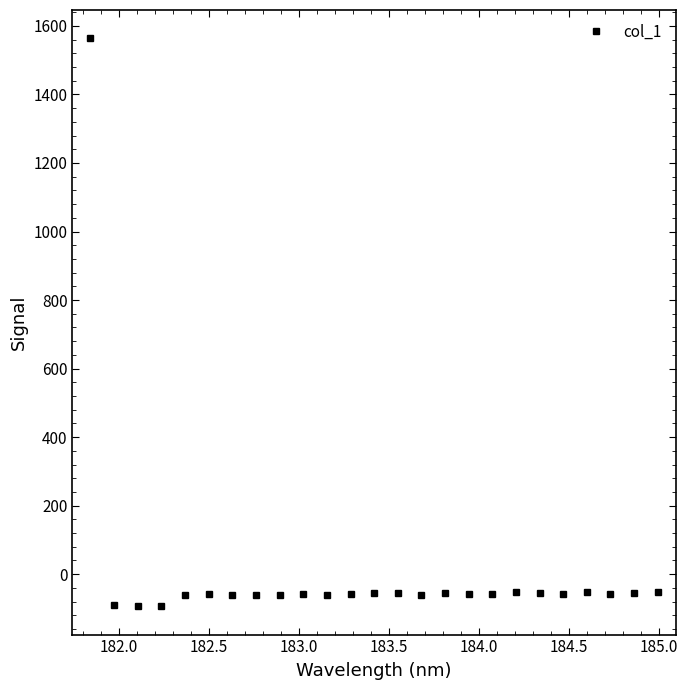

What is the maximum value shown in the chart?

1563.6